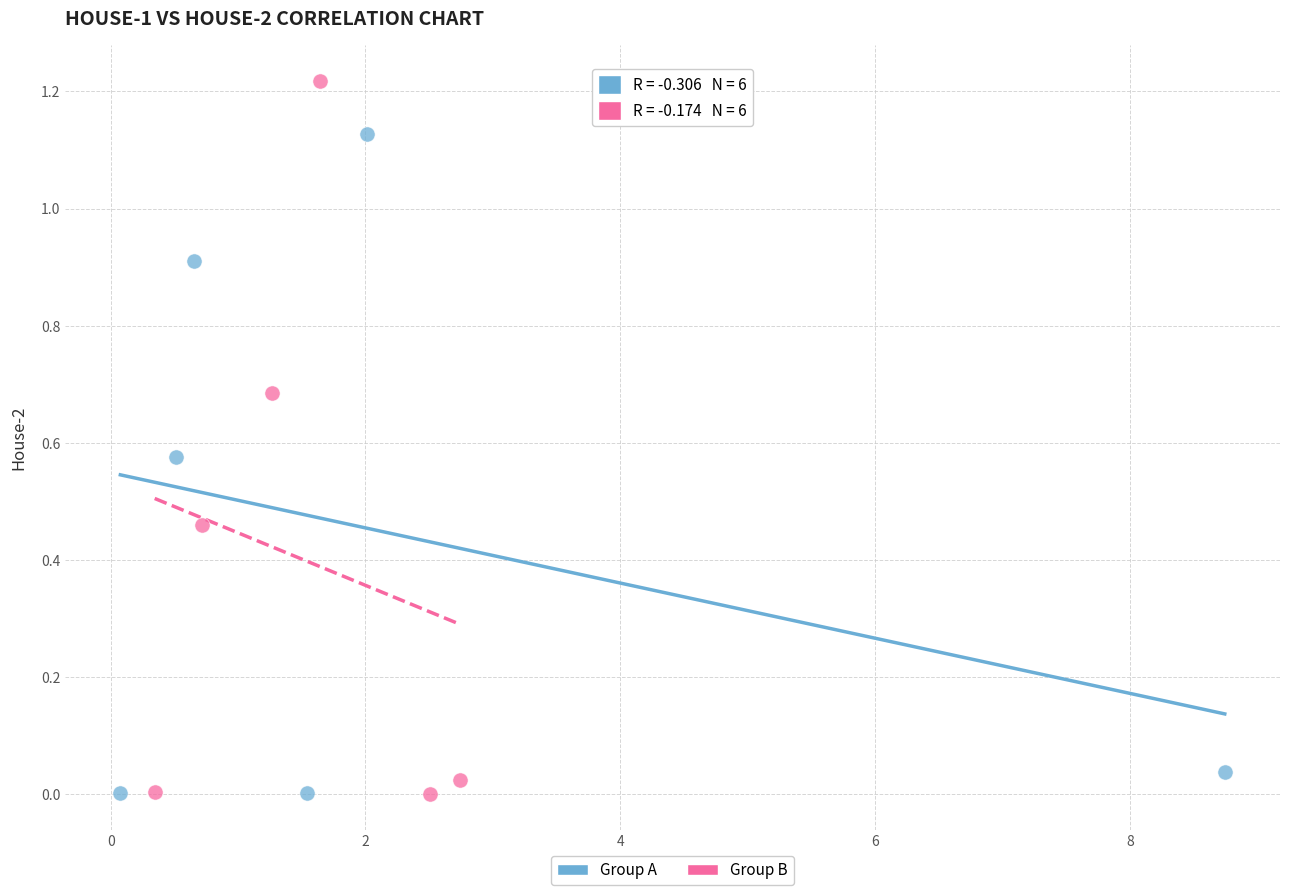

What are all the series names shown in the legend?

Group A, Group B